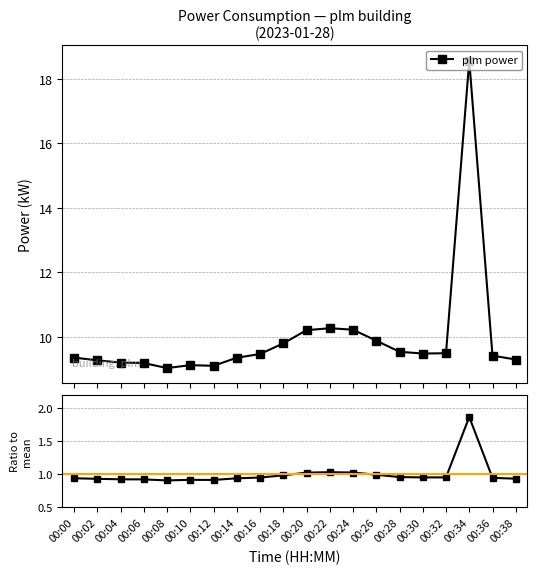

What is the approximate value of Ratio to mean at 00:16?

1.0